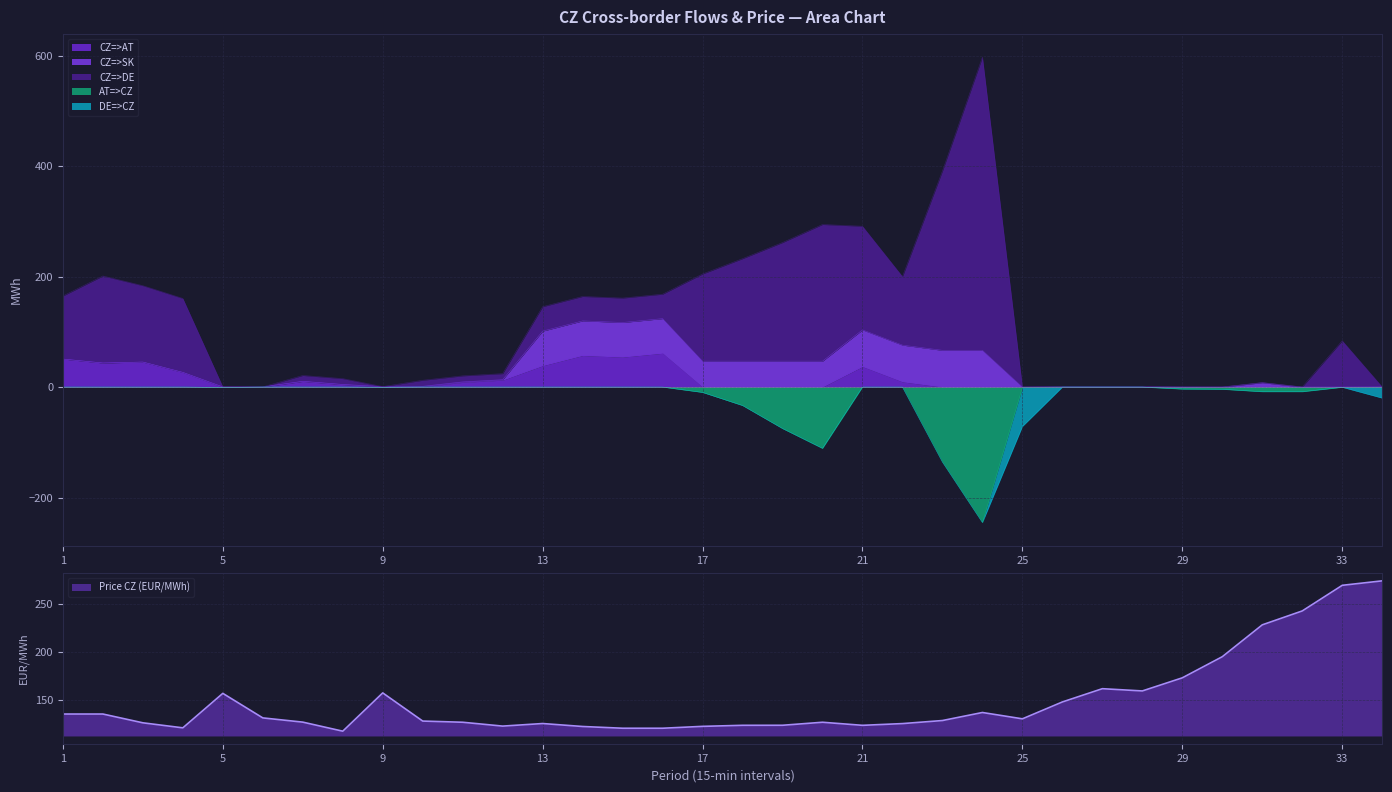

True or false: Price CZ and CZ=>AT intersect in this chart.

False